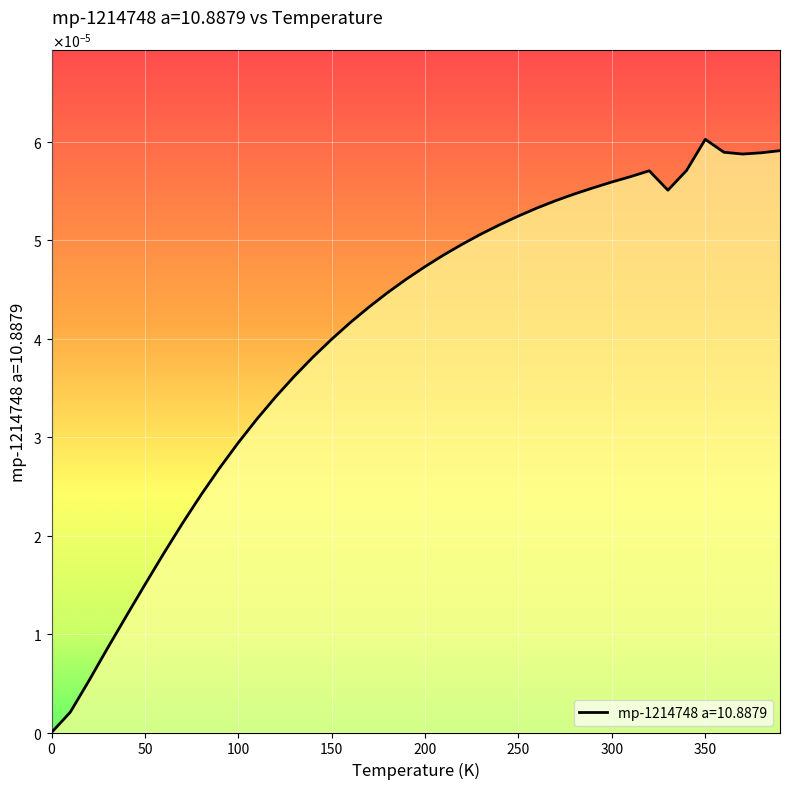

Does the chart display data point markers on the line(s)?

No